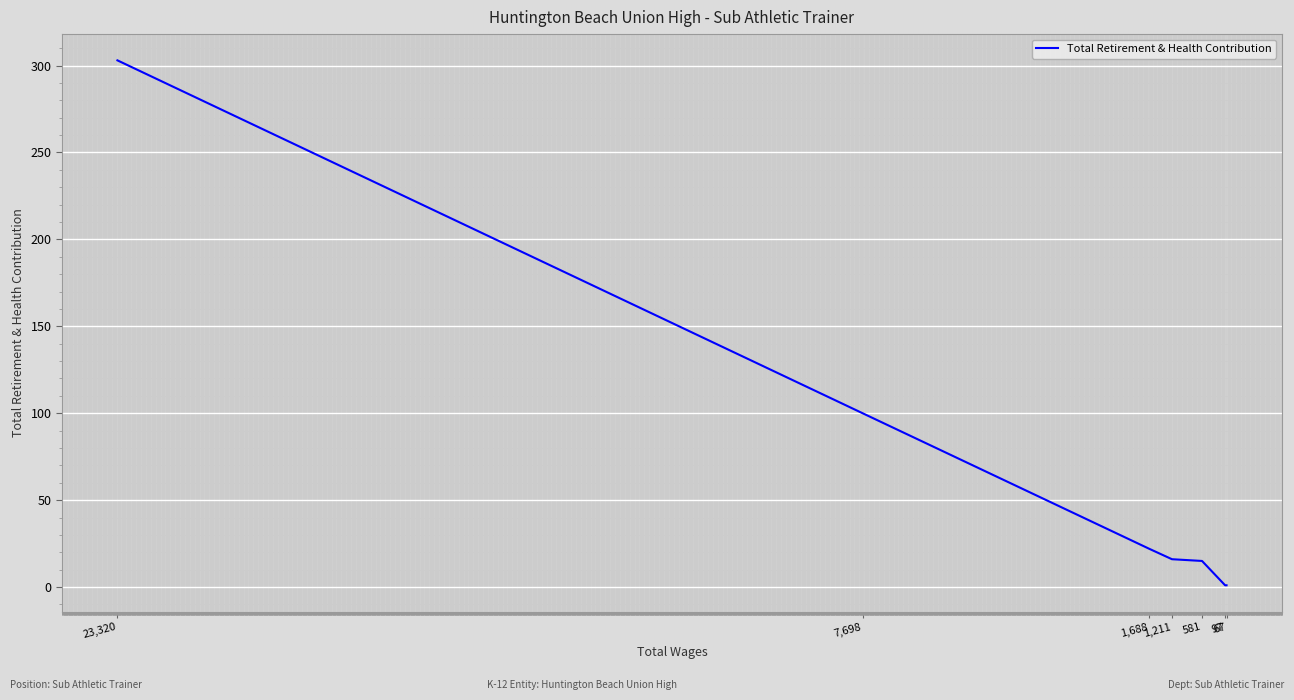

What is the ratio of the value at 1,688 to the value at 97?

22.0